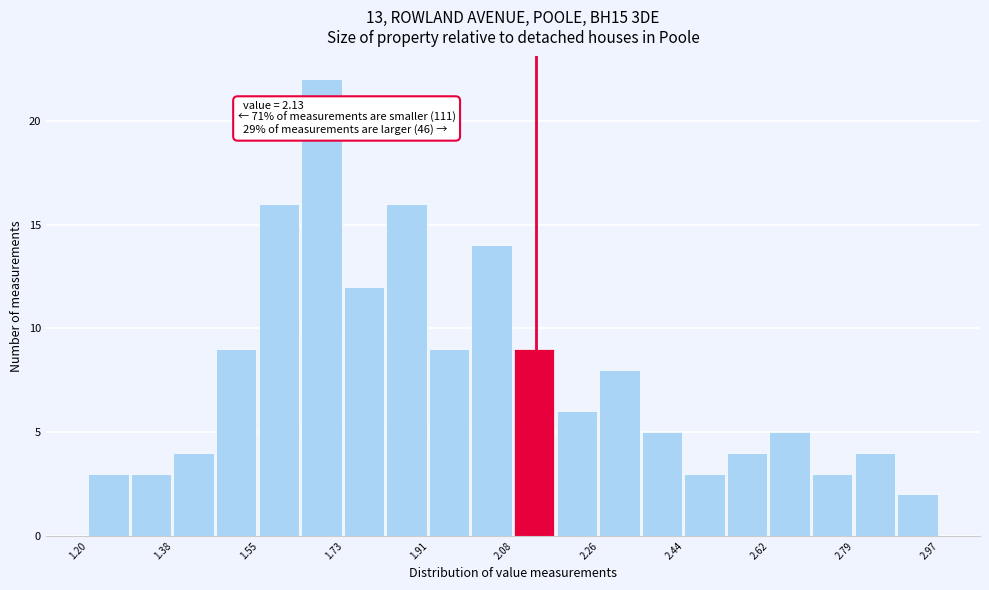

Which range on the x-axis has the tallest bar?

1.64 to 1.74